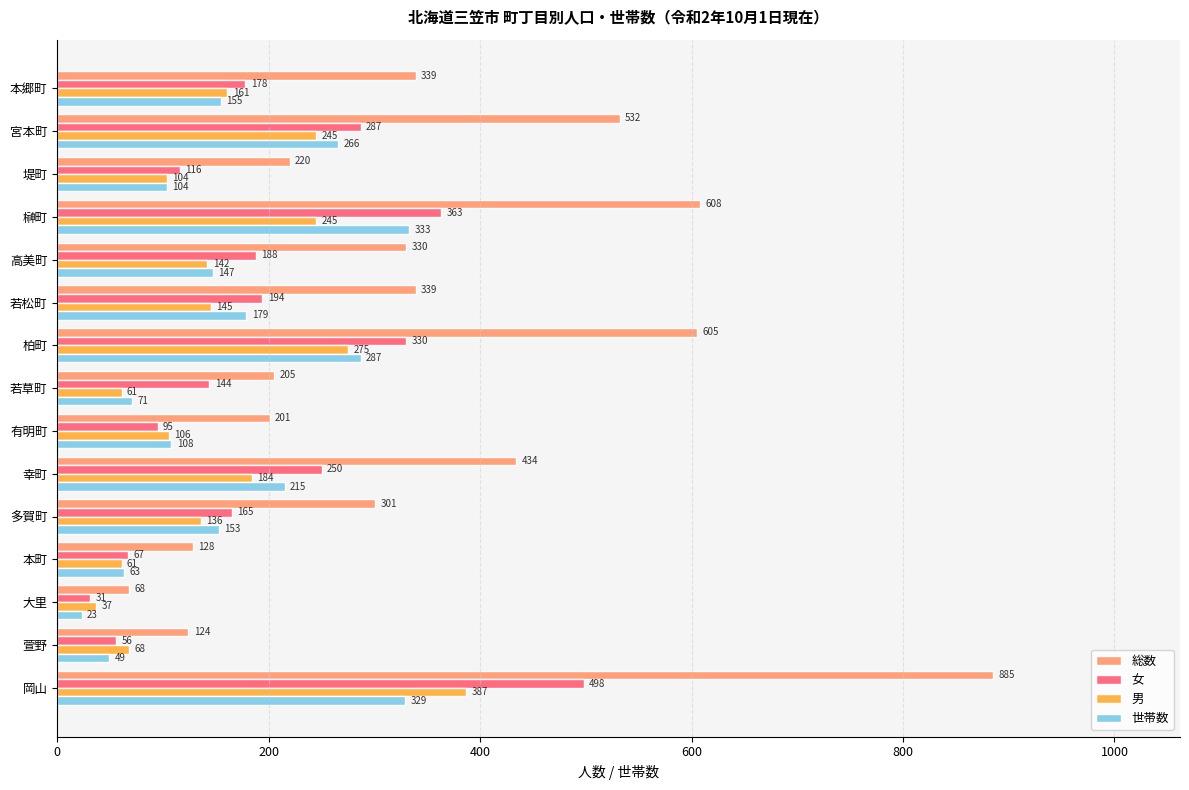

The 女 series shows 104 at 柏町. True or false?

False